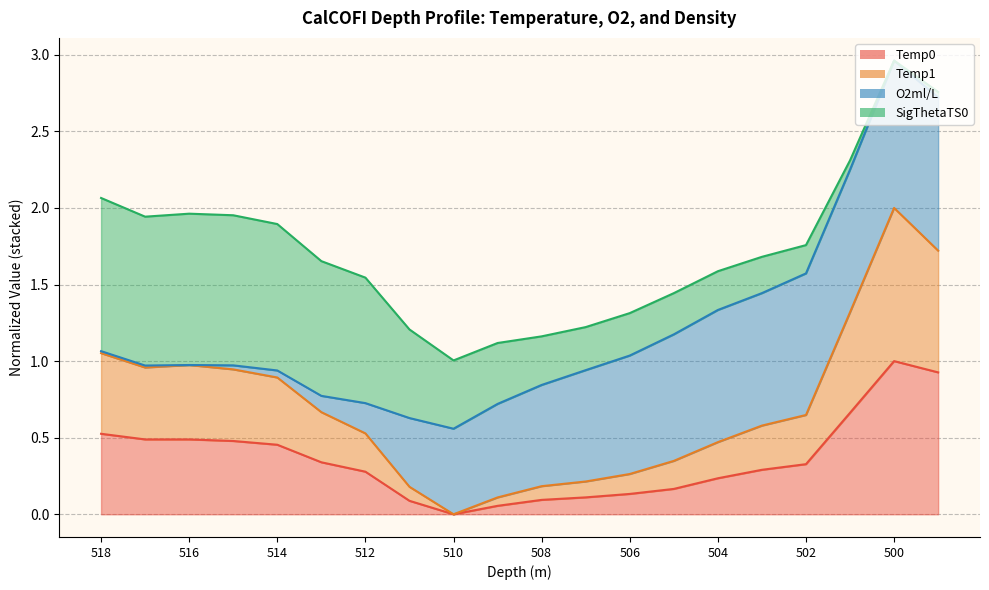

True or false: Temp1 and Temp0 cross at least once.

False